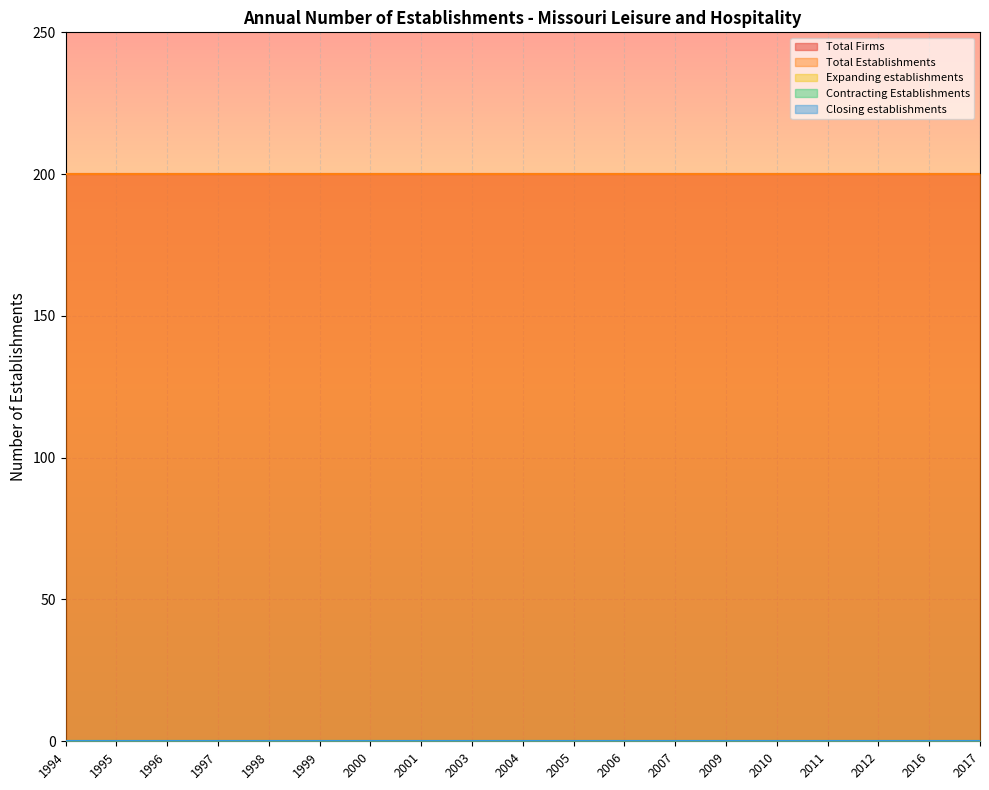

Reading left to right, extract all data points from this chart.

Total Firms: 200	200	200	200	200	200	200	200	200	200	200	200	200	200	200	200	200	200	200
Total Establishments: 200	200	200	200	200	200	200	200	200	200	200	200	200	200	200	200	200	200	200
Expanding establishments: 0	0	0	0	0	0	0	0	0	0	0	0	0	0	0	0	0	0	0
Contracting Establishments: 0	0	0	0	0	0	0	0	0	0	0	0	0	0	0	0	0	0	0
Closing establishments: 0	0	0	0	0	0	0	0	0	0	0	0	0	0	0	0	0	0	0